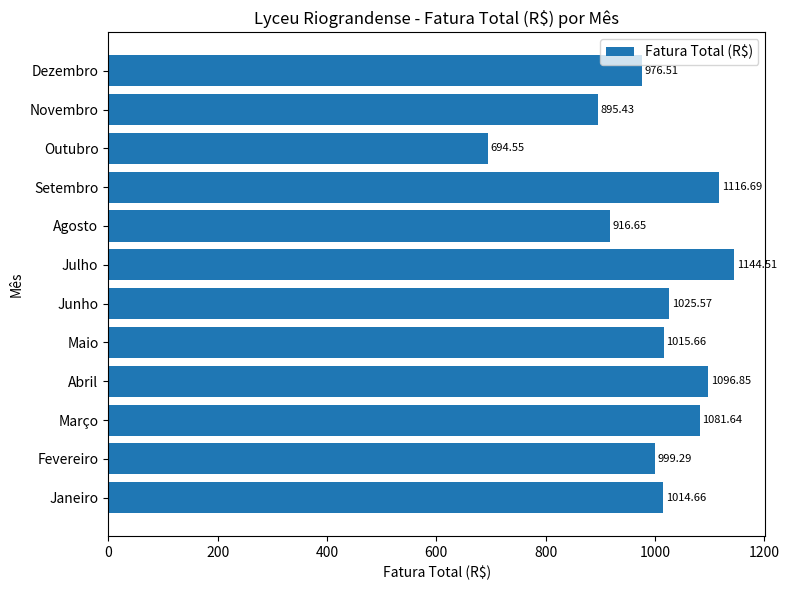

At which category does the chart reach its peak across all series?

Julho